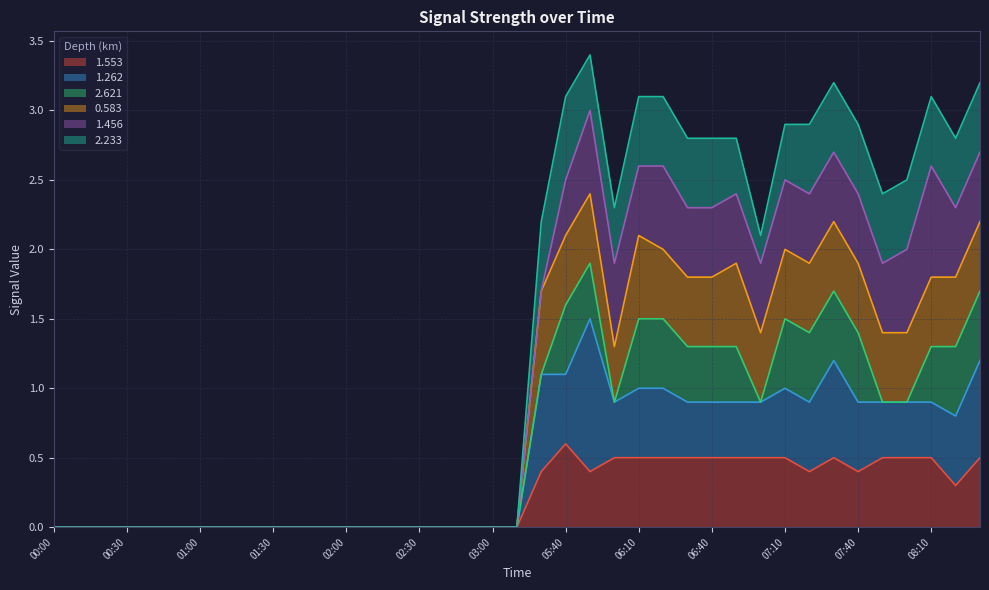

At which category does 0.583 reach its first local valley?

06:00